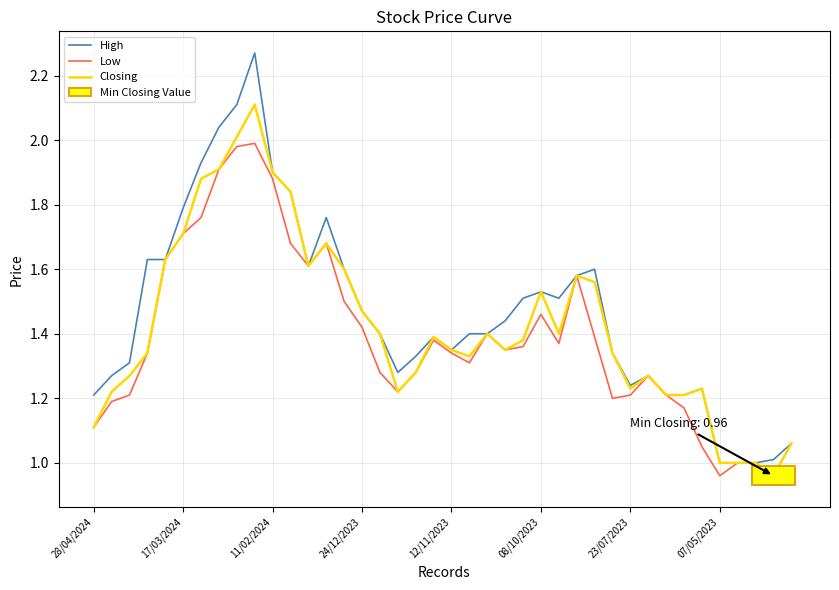

Which series has the widest spread of values?

High